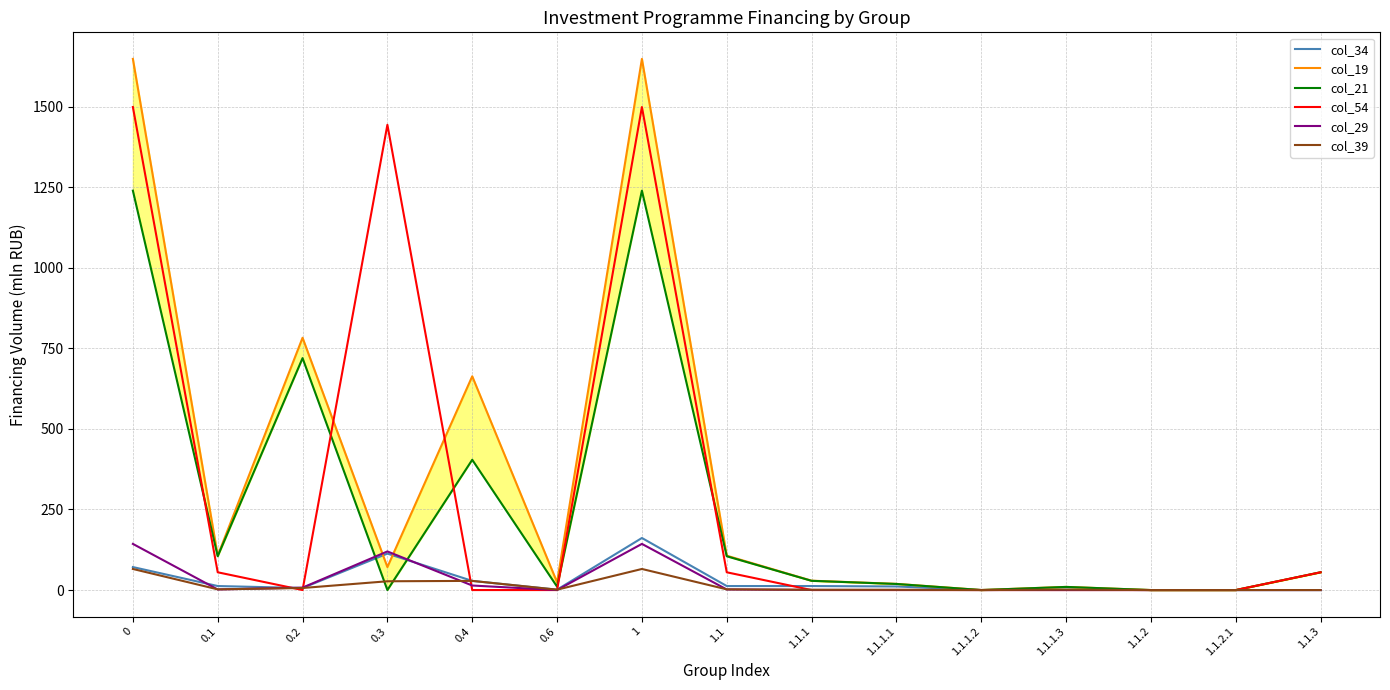

What is the value of the col_39 point at the 5th from the left?

28.4